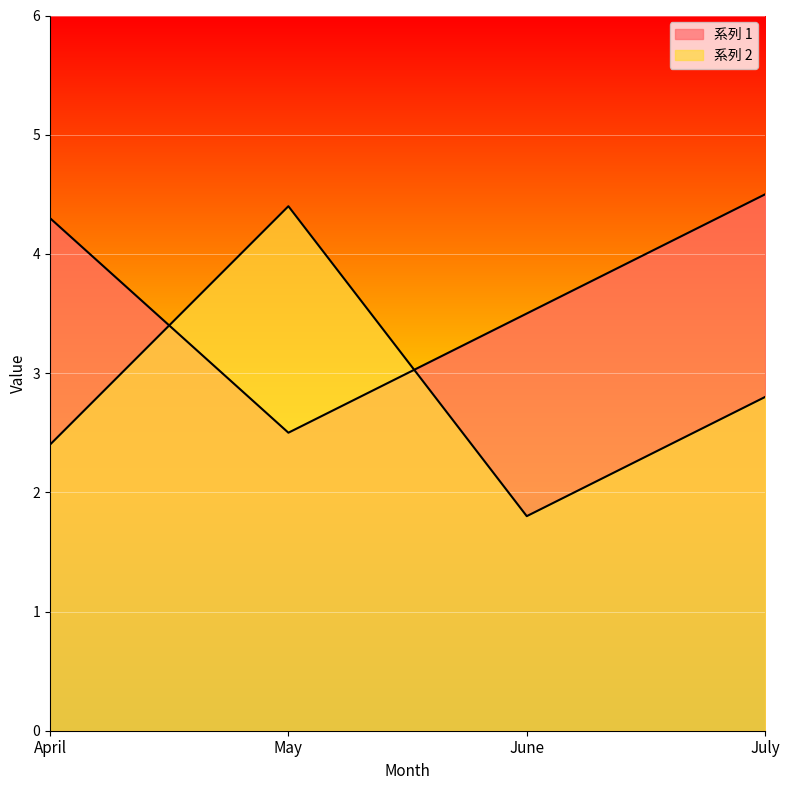

In 系列 2, how many points are higher than both neighbors (excluding endpoints)?

1